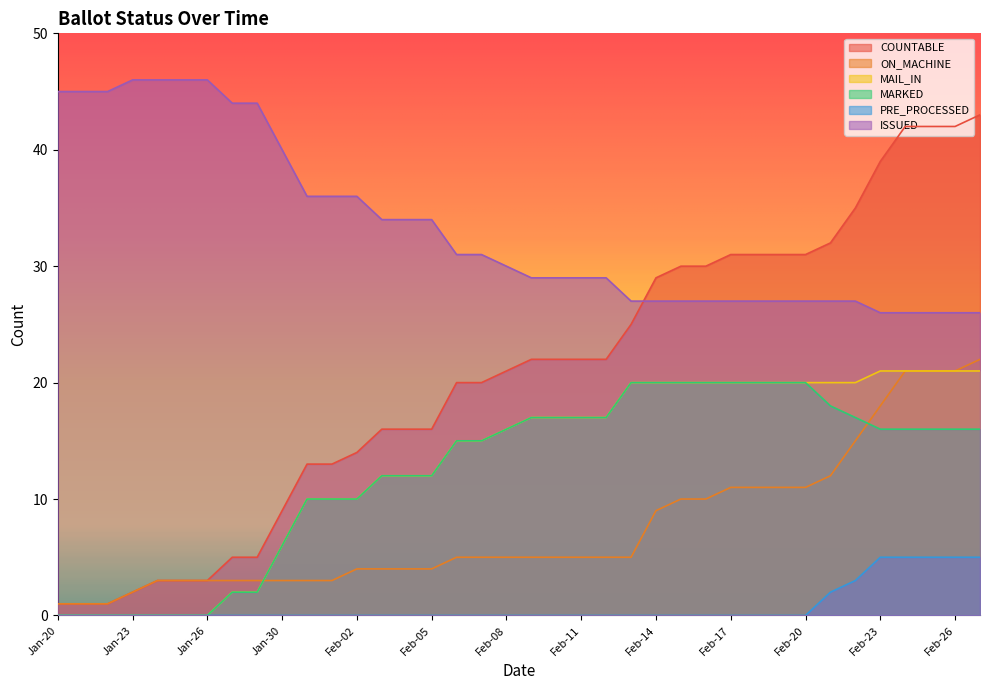

Between Jan-31 and Feb-02, which is larger?

Feb-02